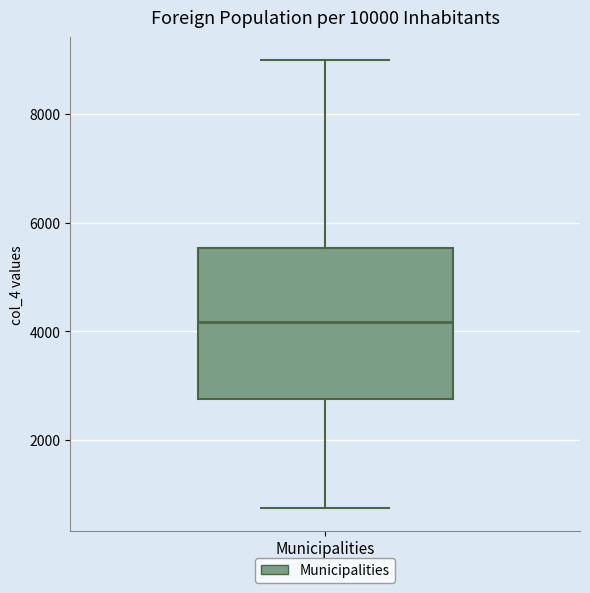

Where does the lower whisker of the box for Municipalities end on the y-axis? The values are not printed on the chart, so give them approximately, as read against the axis.

800